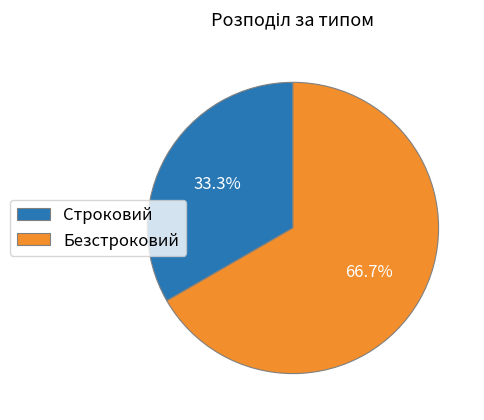

Which category has the smallest portion of the pie?

Строковий